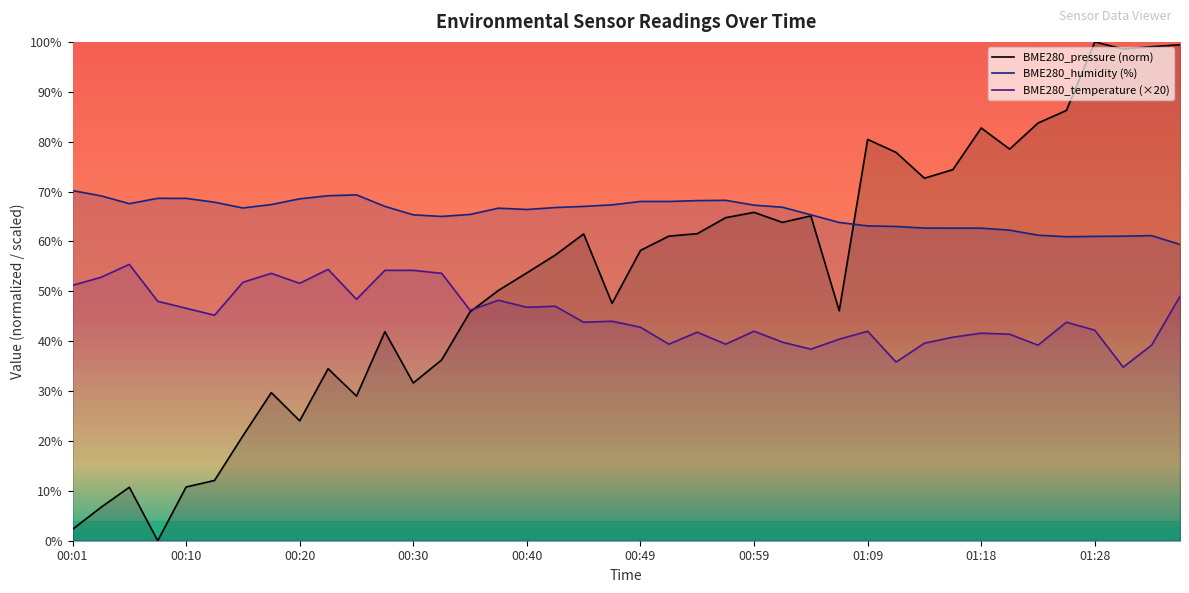

What is the value of the BME280_pressure (norm) point at the 38th from the left?

98.6